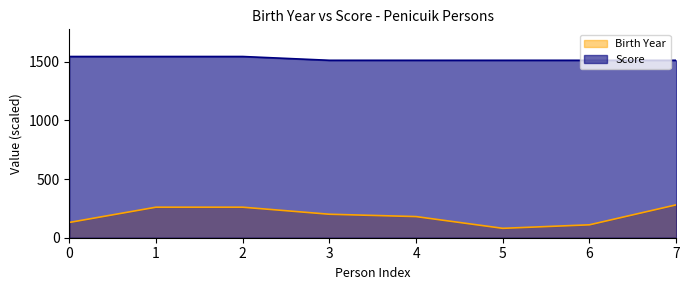

Reading left to right, what are all the values shown in this chart?

Birth Year: 0=130.0	1=260.0	2=260.0	3=200.0	4=180.0	5=80.0	6=110.0	7=280.0
Score: 0=1543.2	1=1543.2	2=1543.2	3=1511.0	4=1511.0	5=1511.0	6=1511.0	7=1511.0